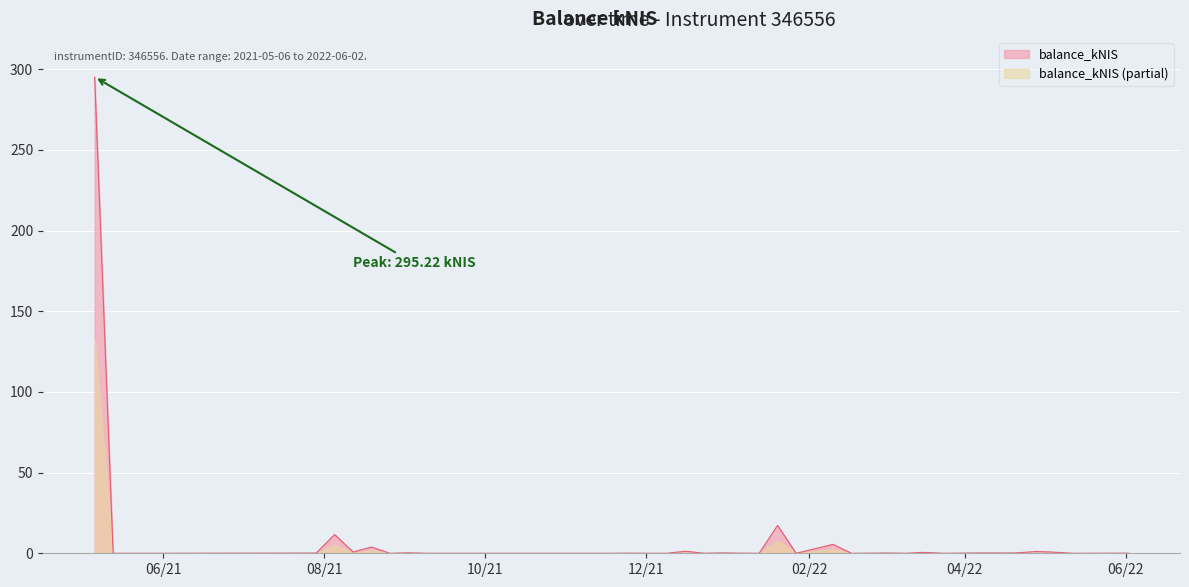

True or false: the data shows 0.2 at 2022-04-20.

True